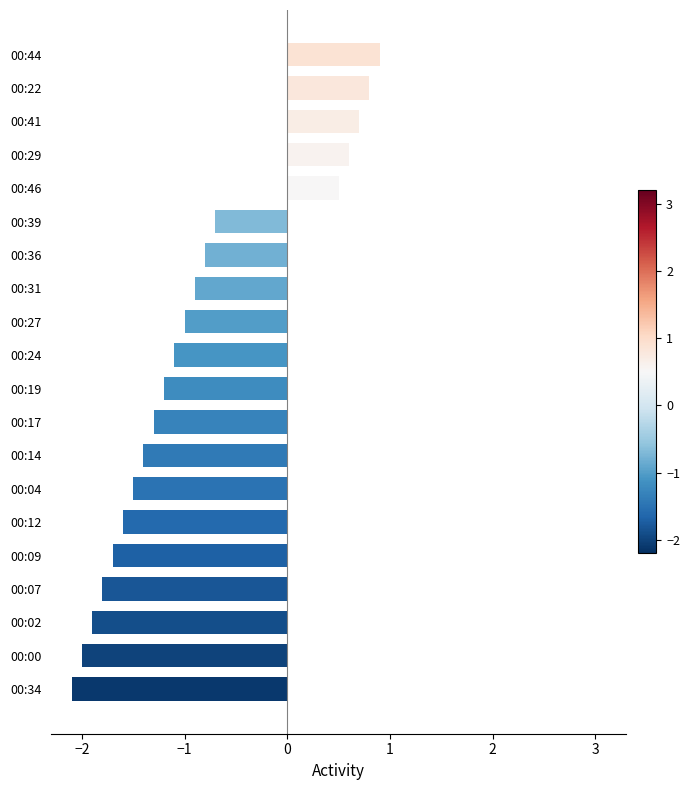

What is the smallest value displayed?

-2.1